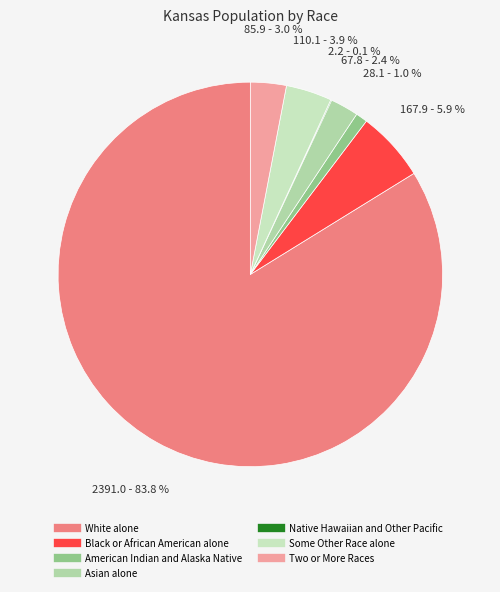

Which slice is the largest?

White alone